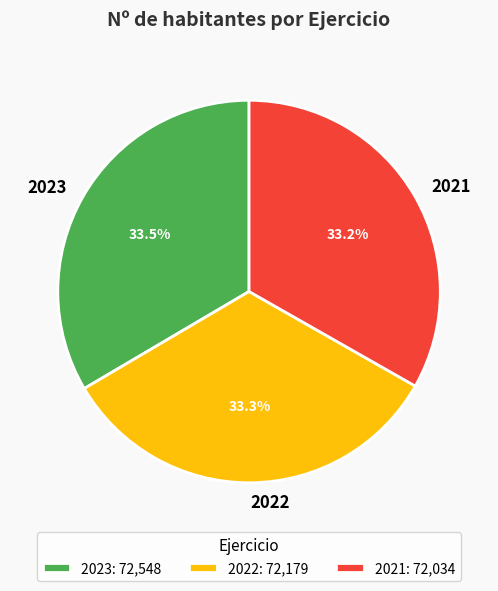

True or false: 2023 accounts for 28% of the total.

False